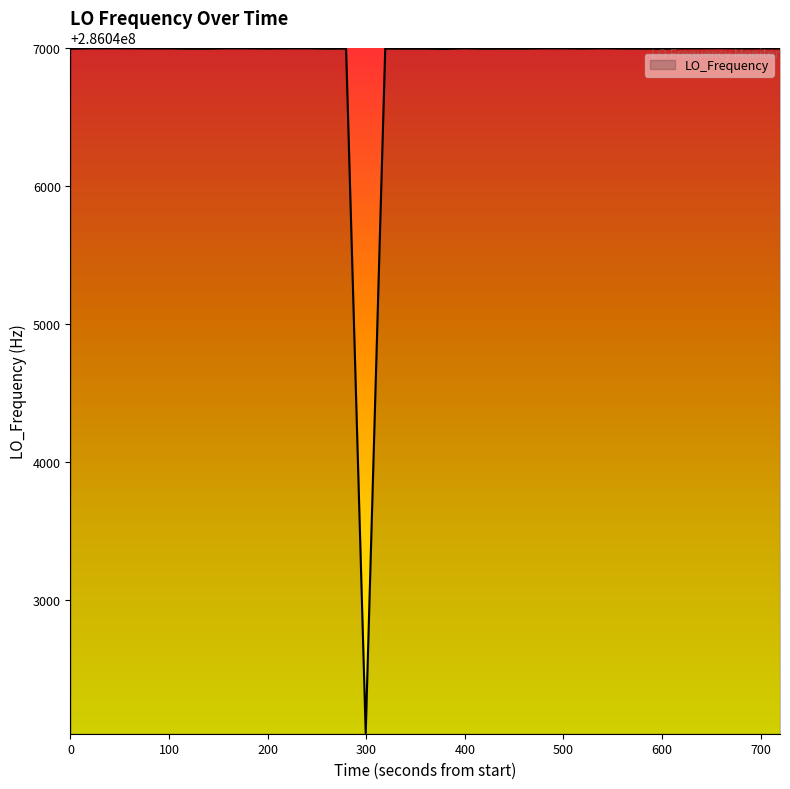

What is the difference between the maximum and minimum values?

4969.3